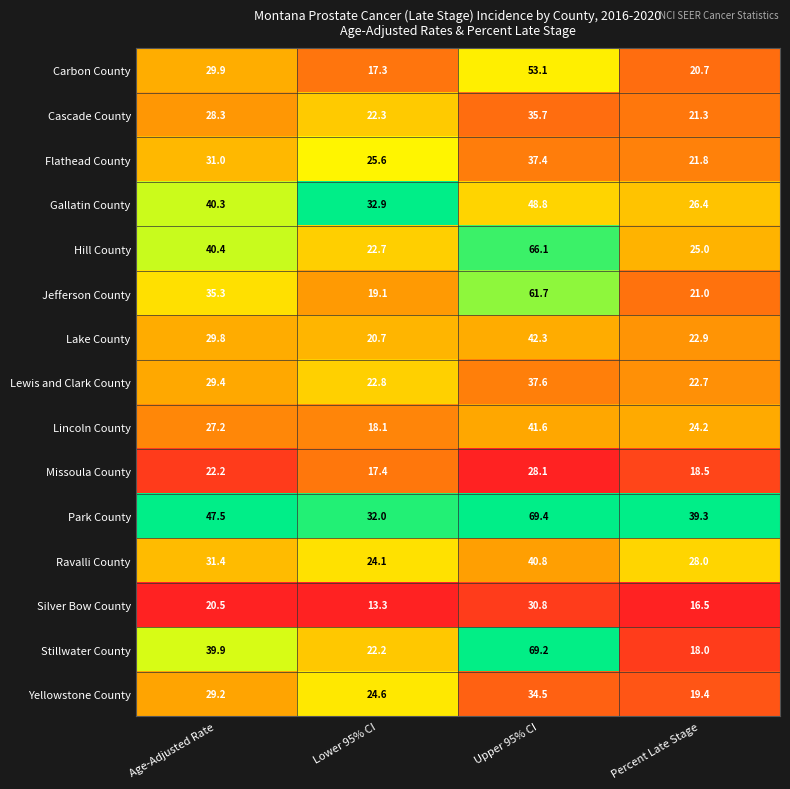

What is the sum of all Stillwater County values?

149.3